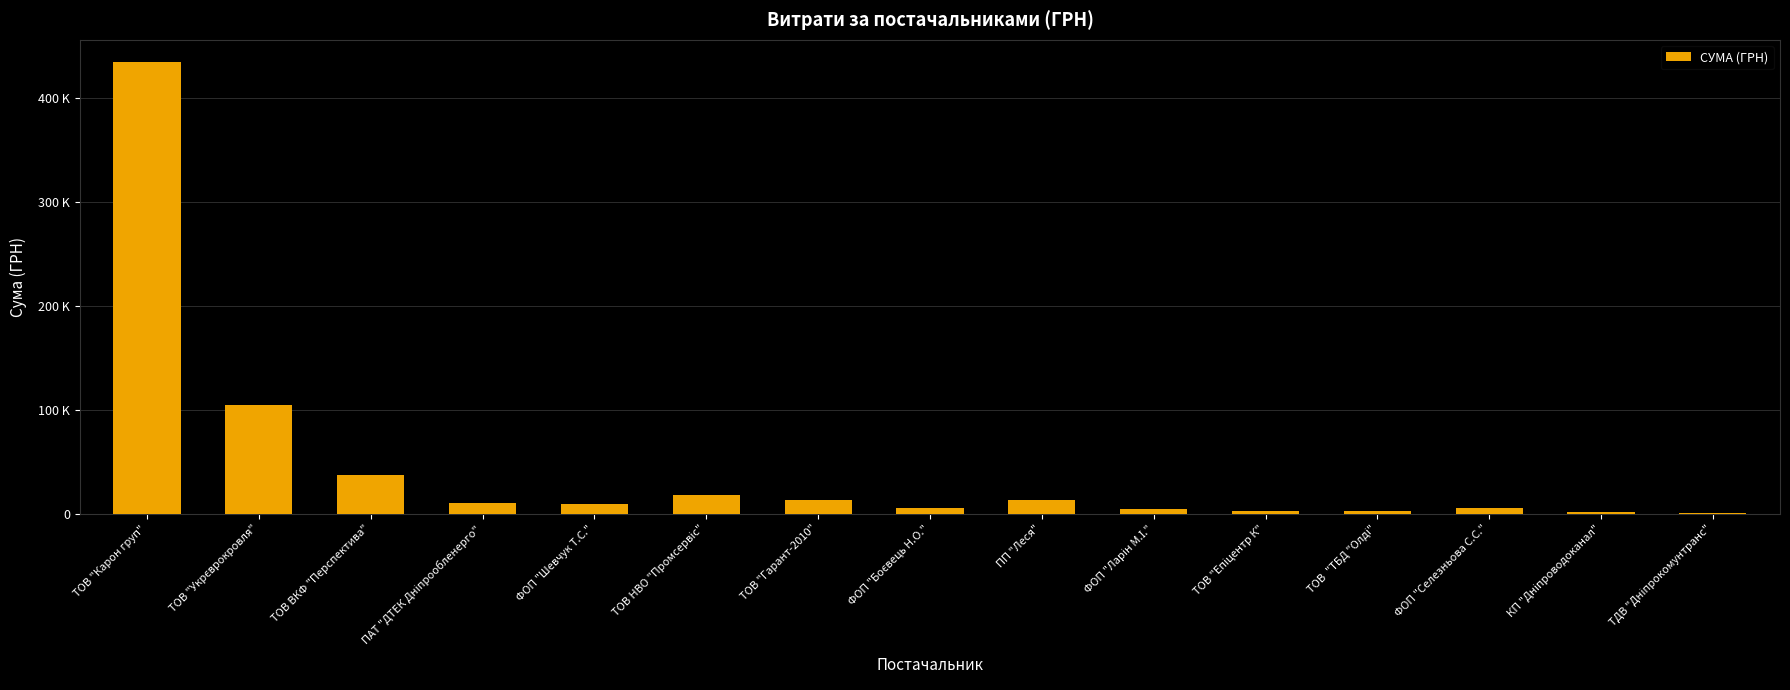

Are the bars horizontal?

No